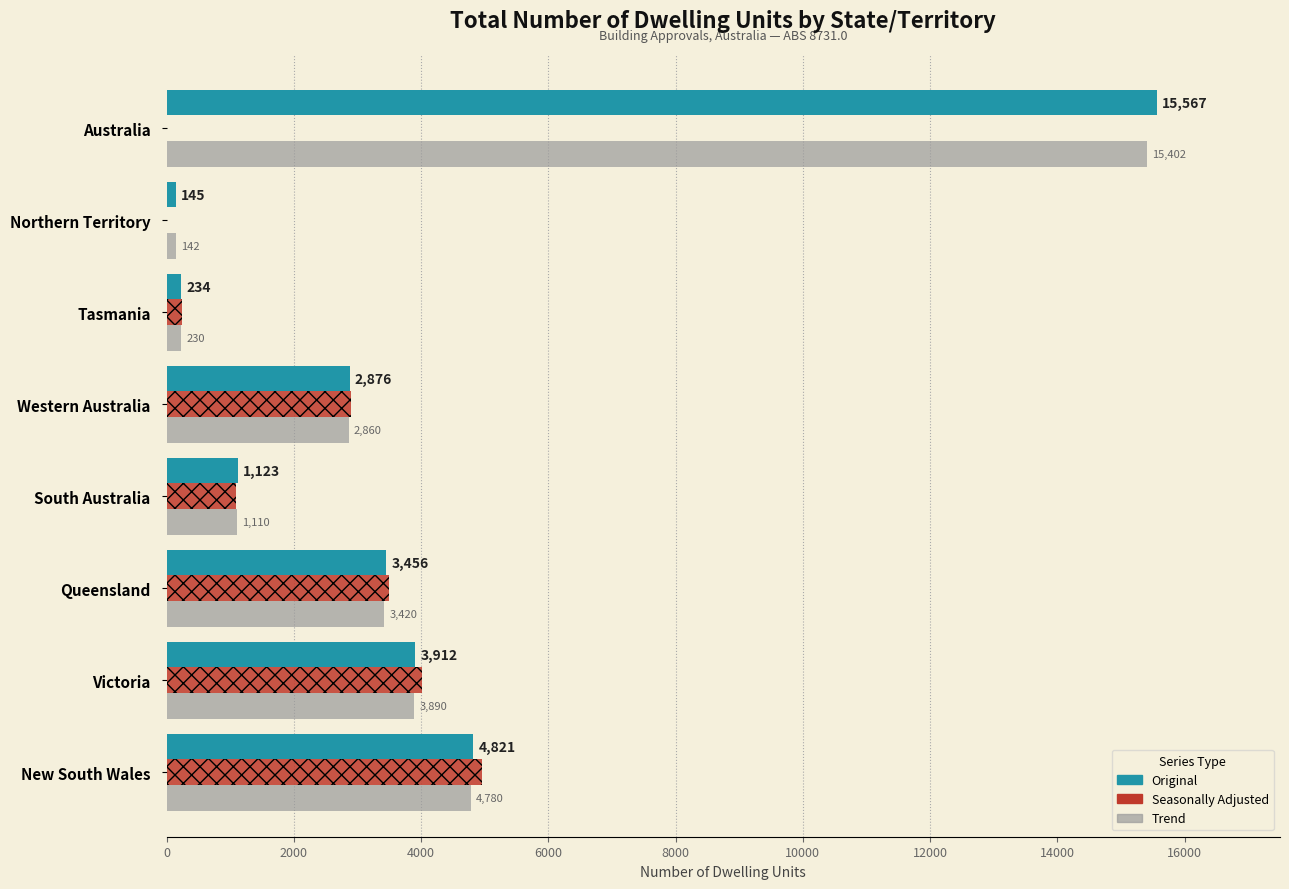

Is the value of Trend at Western Australia greater than the value of Seasonally Adjusted at New South Wales?

No